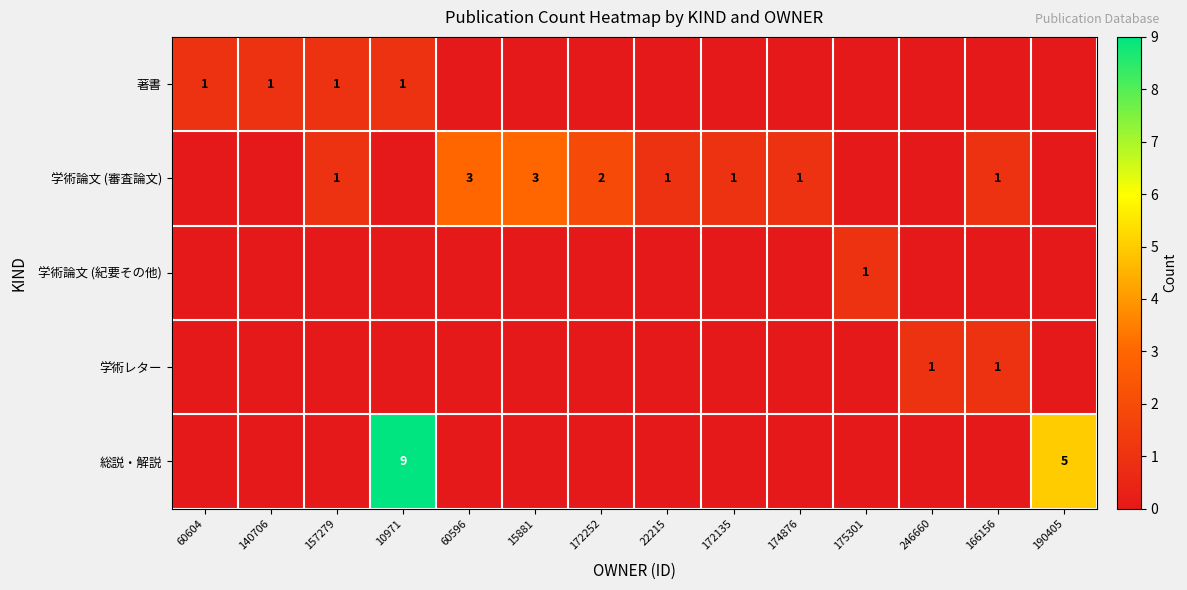

Is the value of 学術論文 (審査論文) at 60596 greater than the value of 学術レター at 166156?

Yes